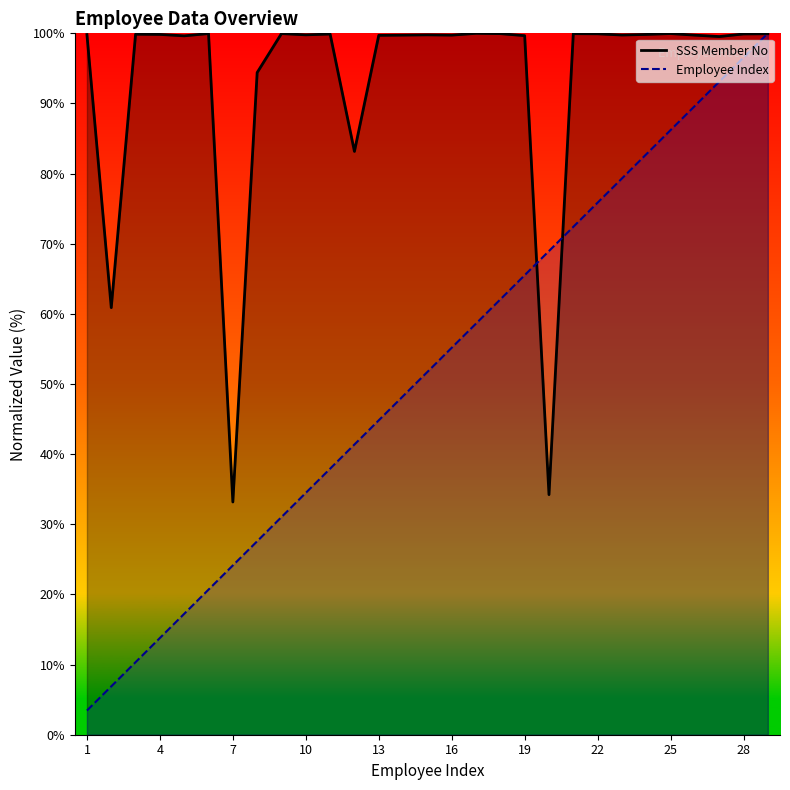

How many data points does each series have?

29